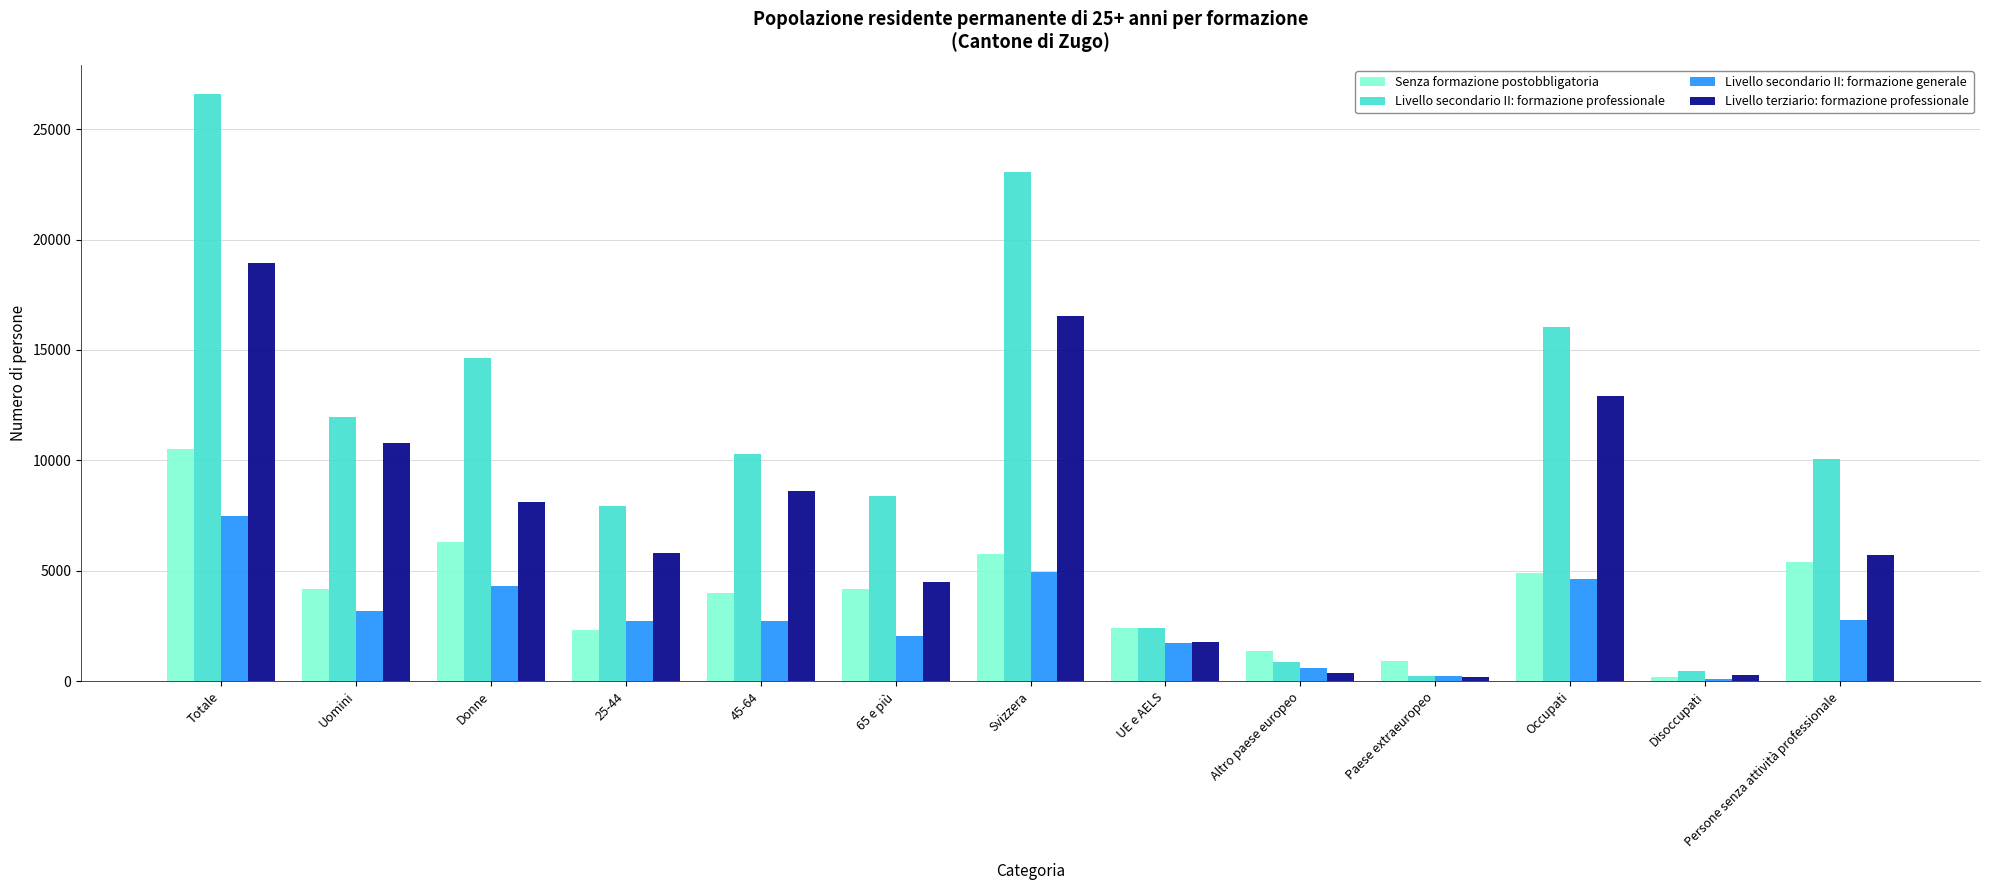

What is the difference between the highest and lowest values at UE e AELS?

705